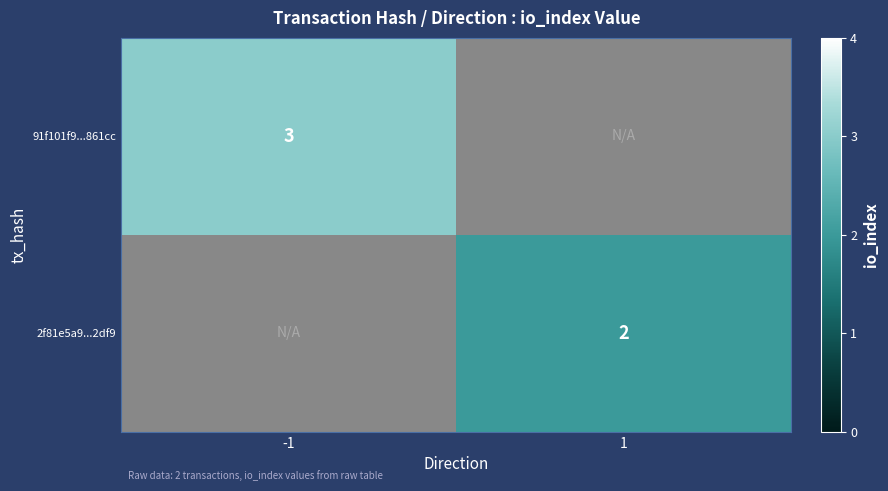

Is the value of 2f81e5a9...2df9 at 1 greater than the value of 91f101f9...861cc at -1?

No